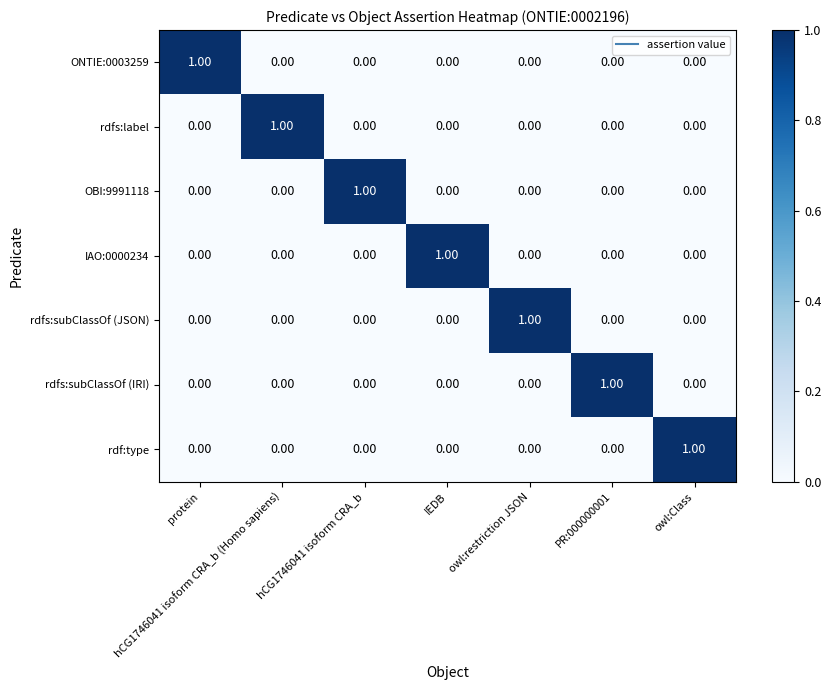

At how many categories does at least one series exceed 0?

7